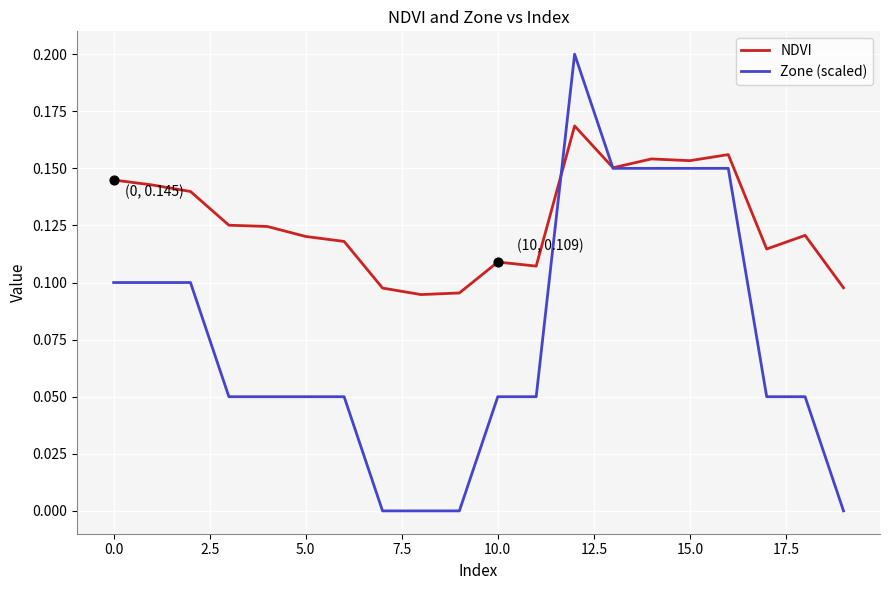

What are all the series names shown in the legend?

NDVI, Zone (scaled)